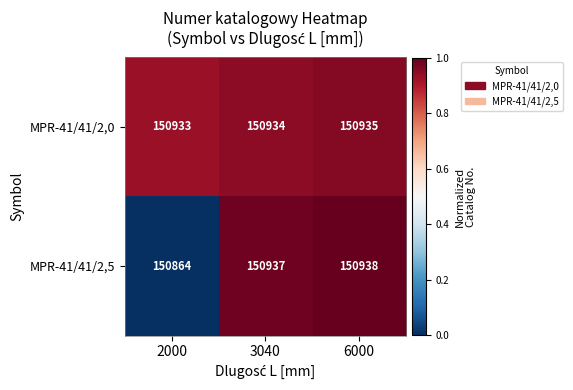

How many data points does each series have?

3